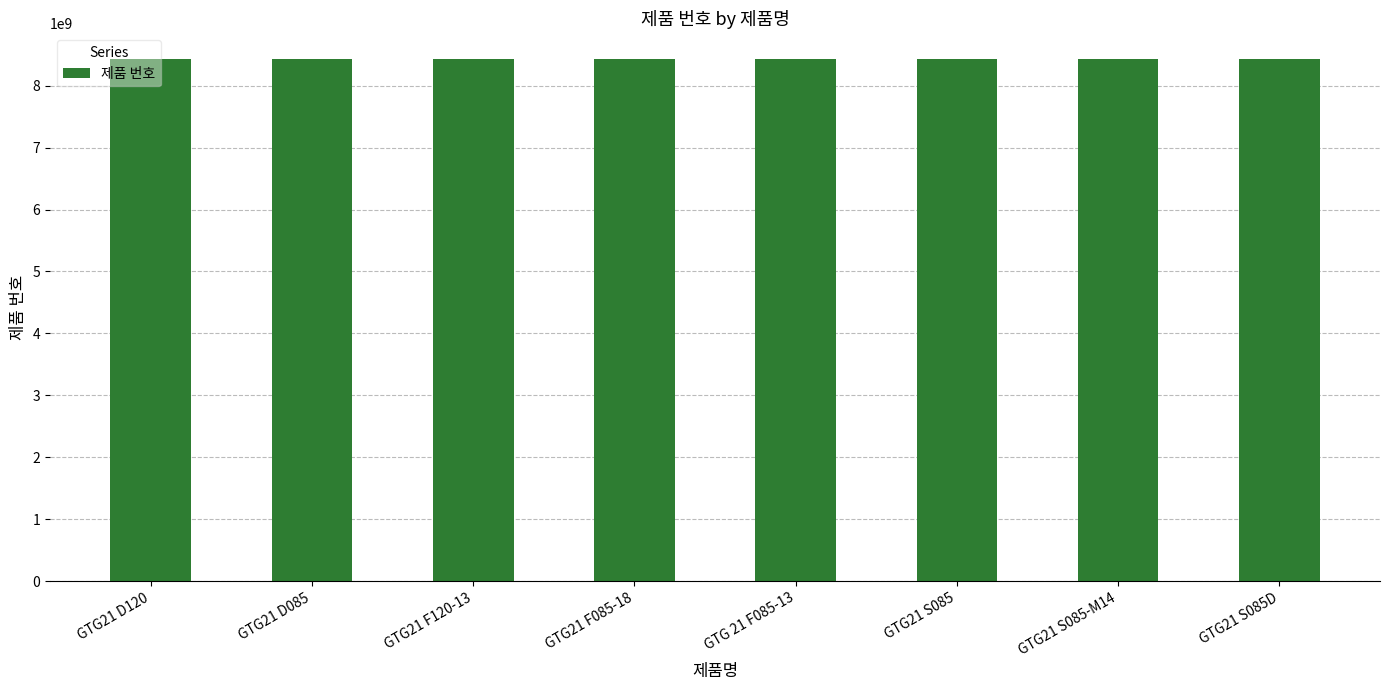

Are the bars horizontal?

No